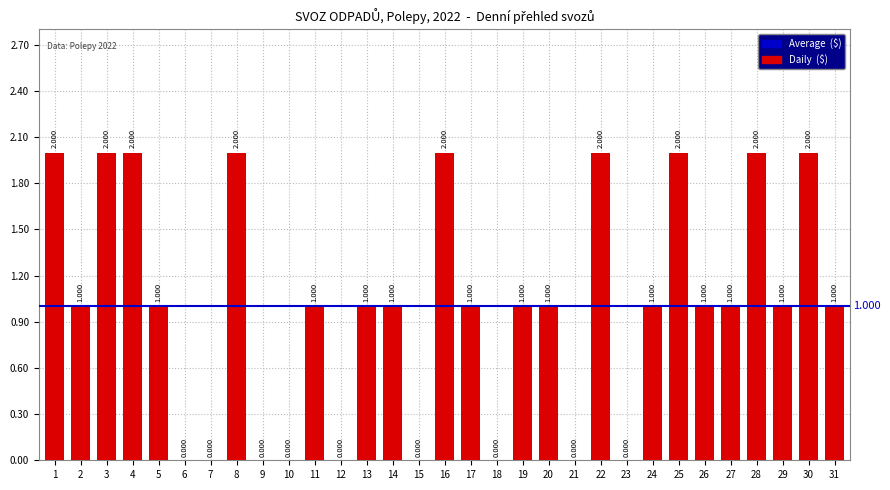

Are the bars horizontal?

No